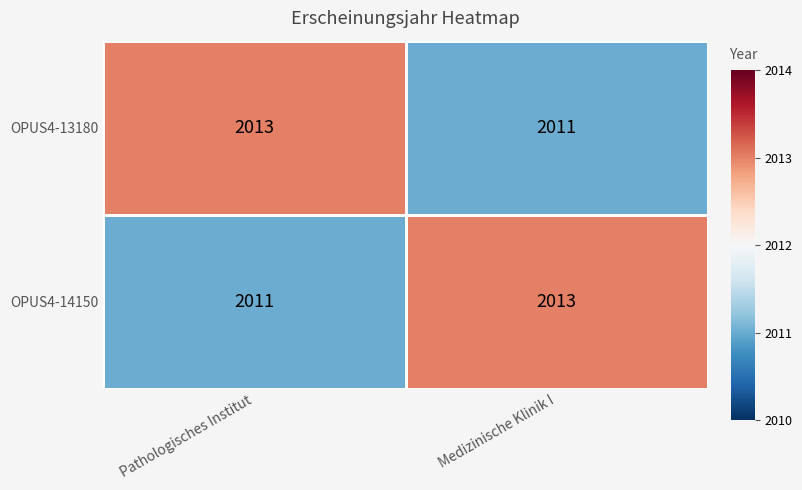

What value does the OPUS4-13180 series have at Medizinische Klinik I?

2011